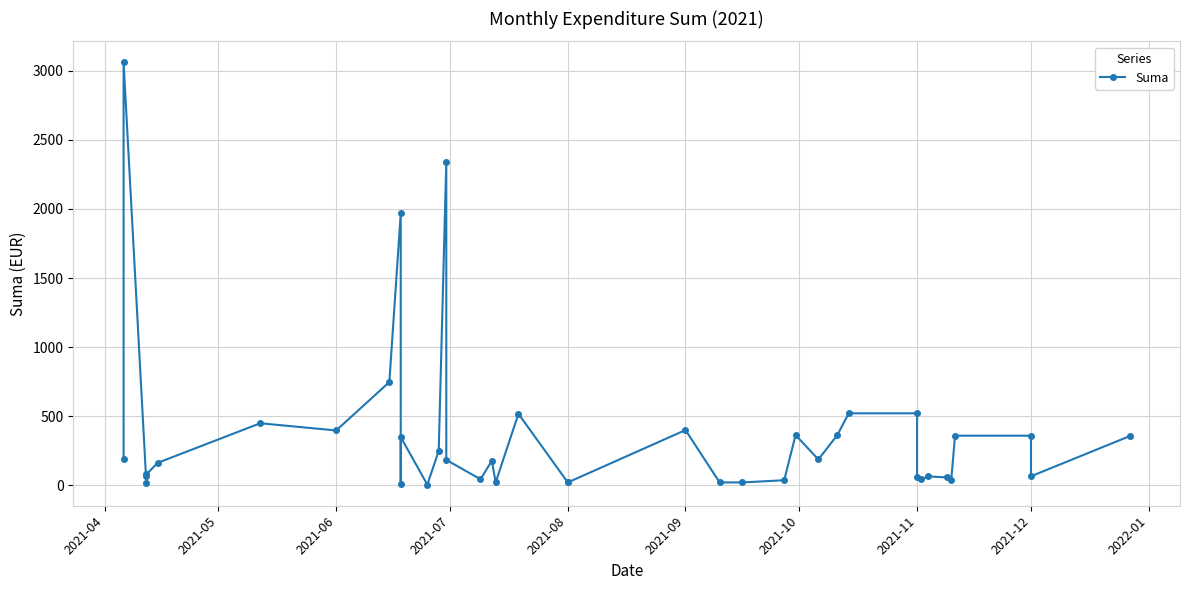

How many points are lower than both their immediate neighbors (excluding endpoints)?

10